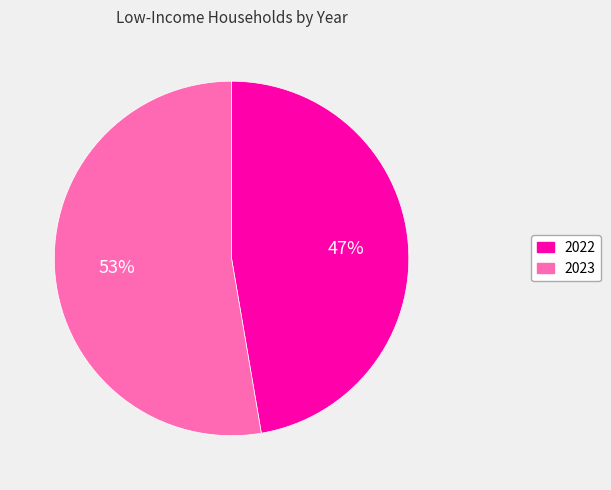

Is it true that 2022 is 47% of the pie?

True